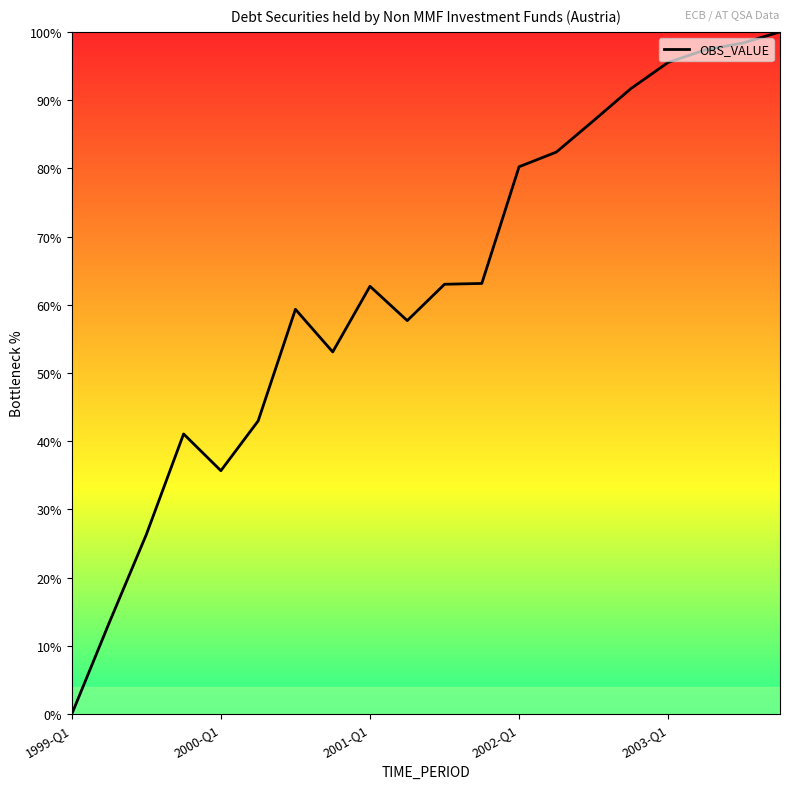

What is the maximum value shown in the chart?

100.0